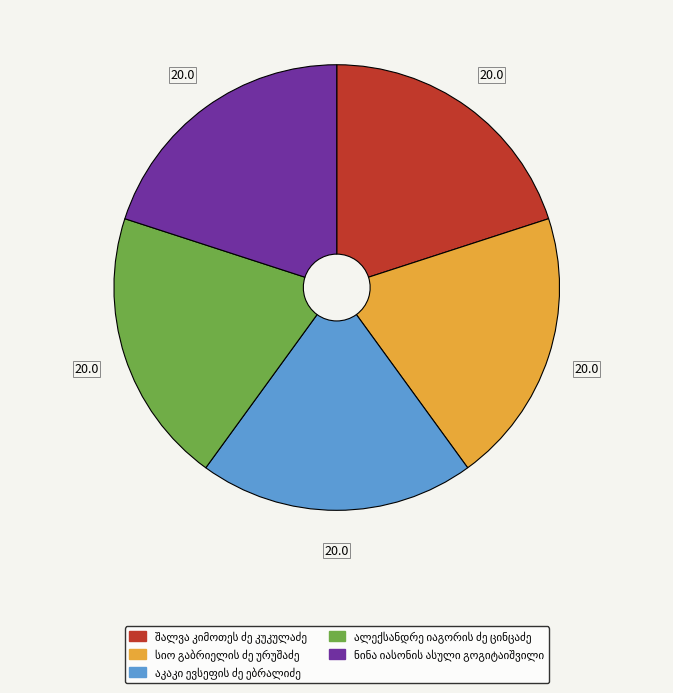

Is there a majority slice in this chart?

No